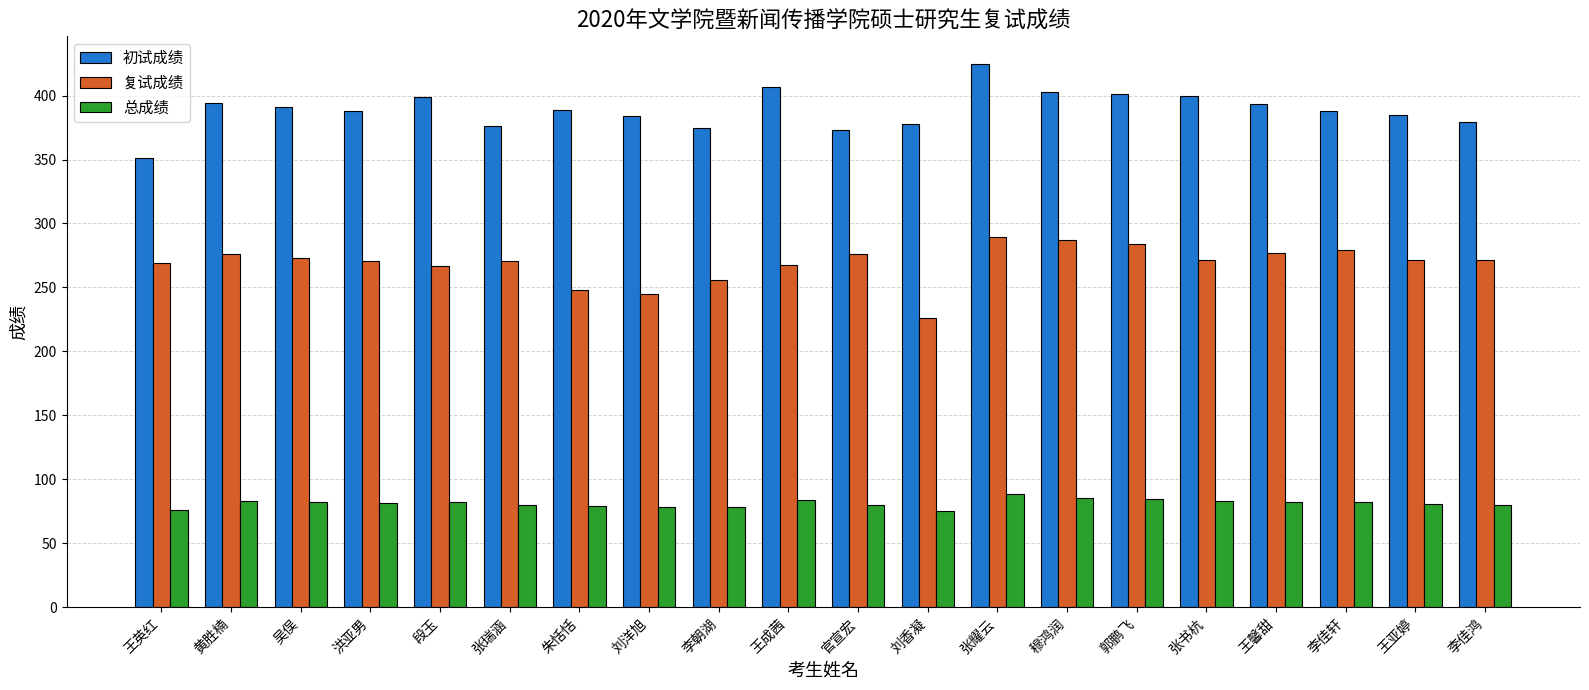

Read the 总成绩 value at 刘香凝.

75.5